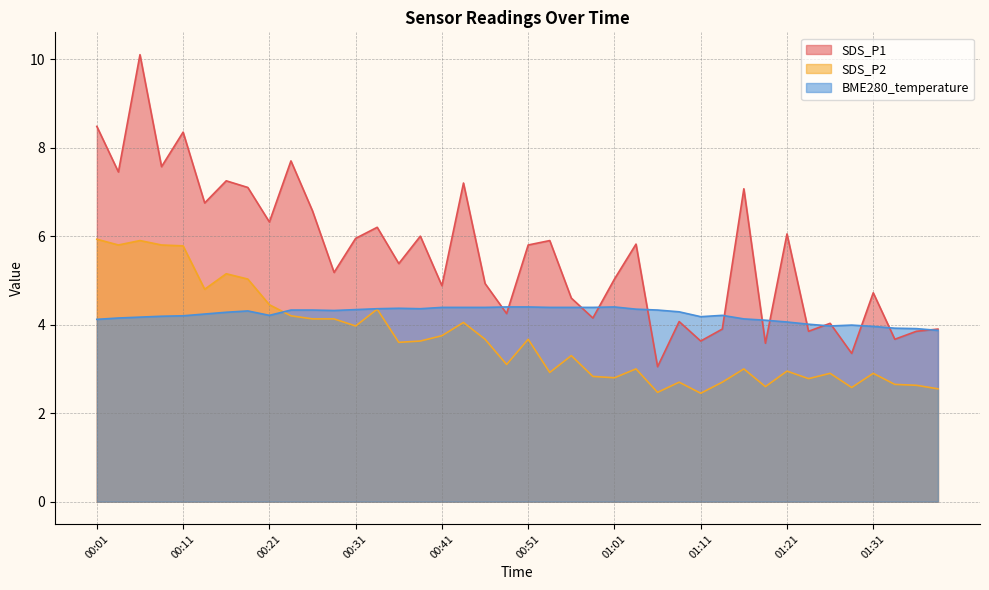

What is the approximate value of SDS_P1 at 00:43?

7.2